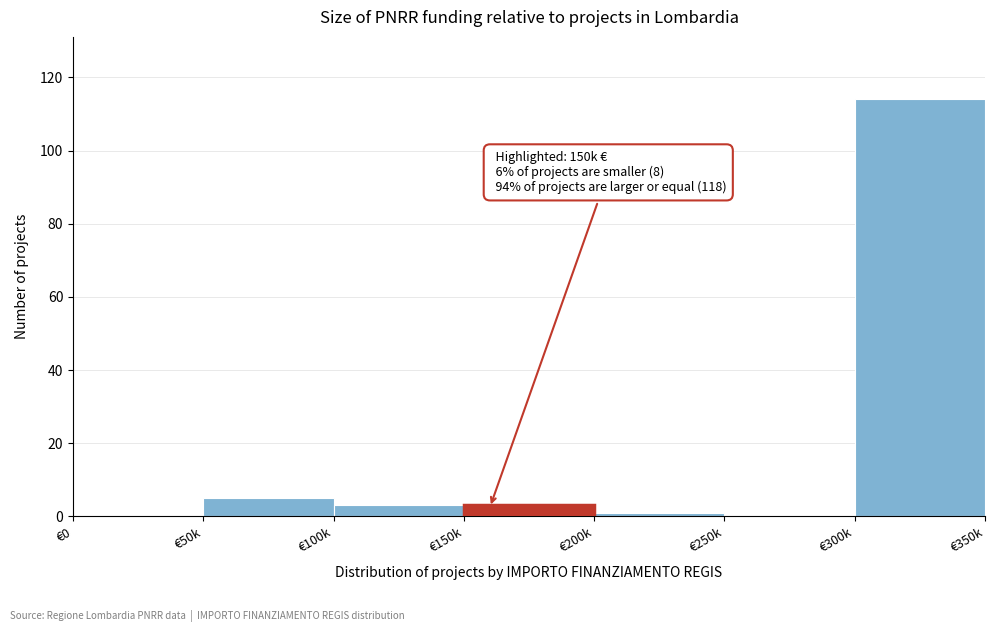

Reading left to right, extract all data points from this chart.

€0=0	€50k=5	€100k=3	€150k=3	€200k=1	€250k=0	€300k=114